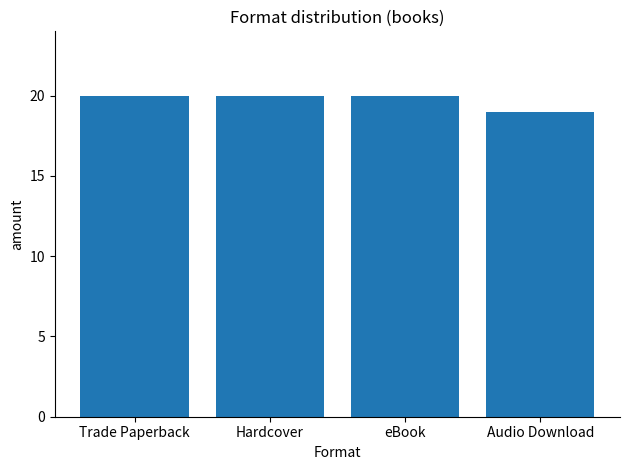

What is the label of the 3rd bar from the left?

eBook